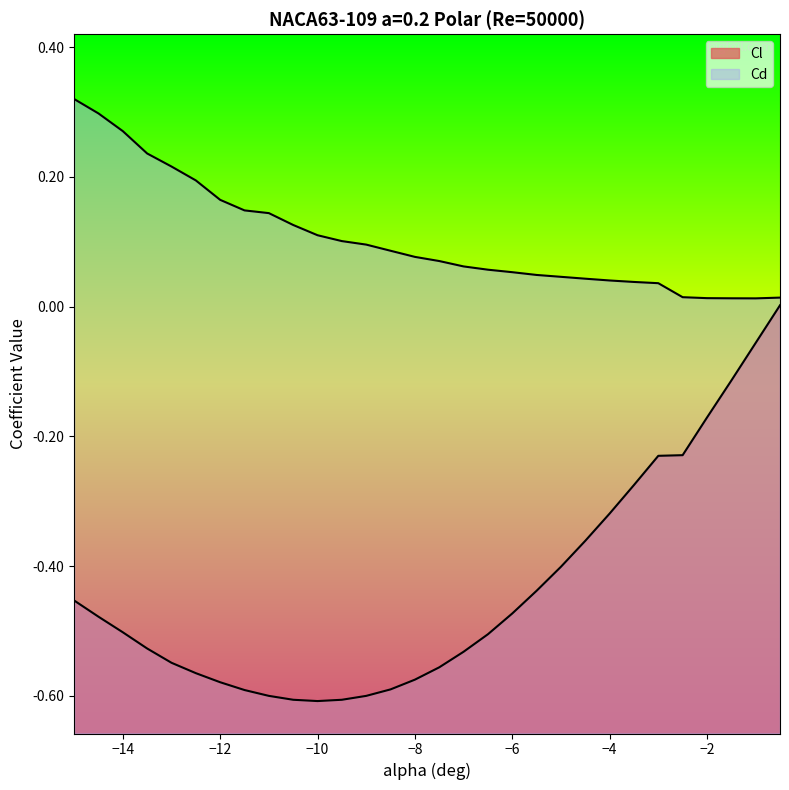

Reading right to left, what are all the values shown in this chart?

Cl: -0.5=0.0	-1=-0.1	-1.5=-0.1	-2=-0.2	-2.5=-0.2	-3=-0.2	-3.5=-0.3	-4=-0.3	-4.5=-0.4	-5=-0.4	-5.5=-0.4	-6=-0.5	-6.5=-0.5	-7=-0.5	-7.5=-0.6	-8=-0.6	-8.5=-0.6	-9=-0.6	-9.5=-0.6	-10=-0.6	-10.5=-0.6	-11=-0.6	-11.5=-0.6	-12=-0.6	-12.5=-0.6	-13=-0.5	-13.5=-0.5	-14=-0.5	-14.5=-0.5	-15=-0.5
Cd: -0.5=0.0	-1=0.0	-1.5=0.0	-2=0.0	-2.5=0.0	-3=0.0	-3.5=0.0	-4=0.0	-4.5=0.0	-5=0.0	-5.5=0.0	-6=0.1	-6.5=0.1	-7=0.1	-7.5=0.1	-8=0.1	-8.5=0.1	-9=0.1	-9.5=0.1	-10=0.1	-10.5=0.1	-11=0.1	-11.5=0.1	-12=0.2	-12.5=0.2	-13=0.2	-13.5=0.2	-14=0.3	-14.5=0.3	-15=0.3